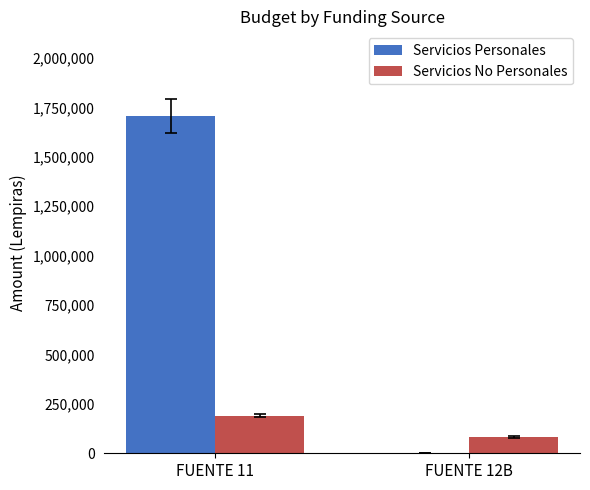

What is the sum of all Servicios Personales values?

1707430